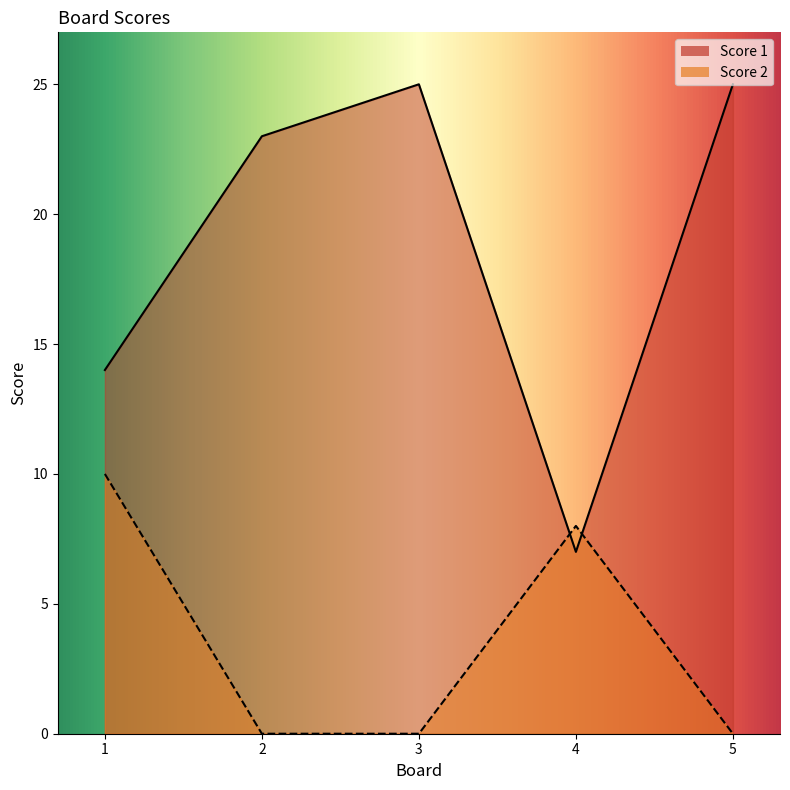

What is the average value of the Score 2 series?

4